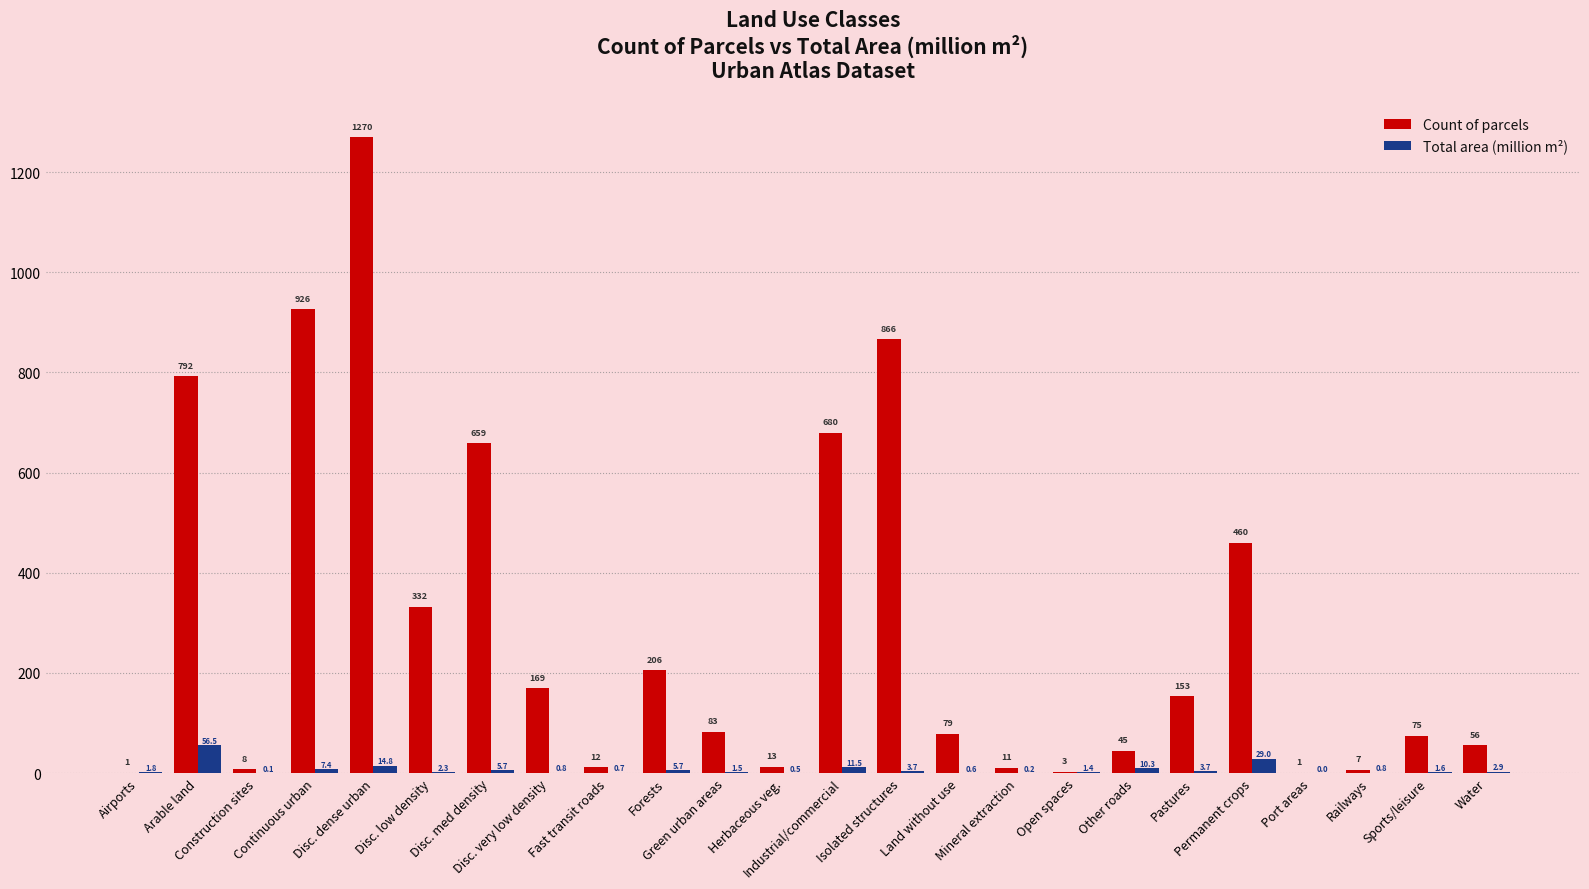

Which series has the largest total across all categories?

Count of parcels